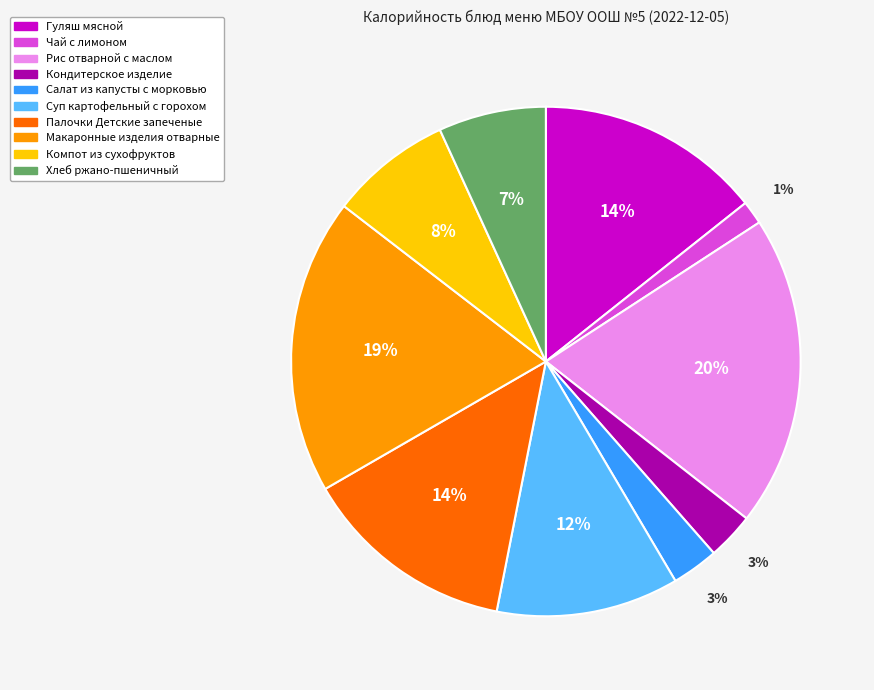

Is the sum of Палочки Детские запеченые and Чай с лимоном greater than half?

No